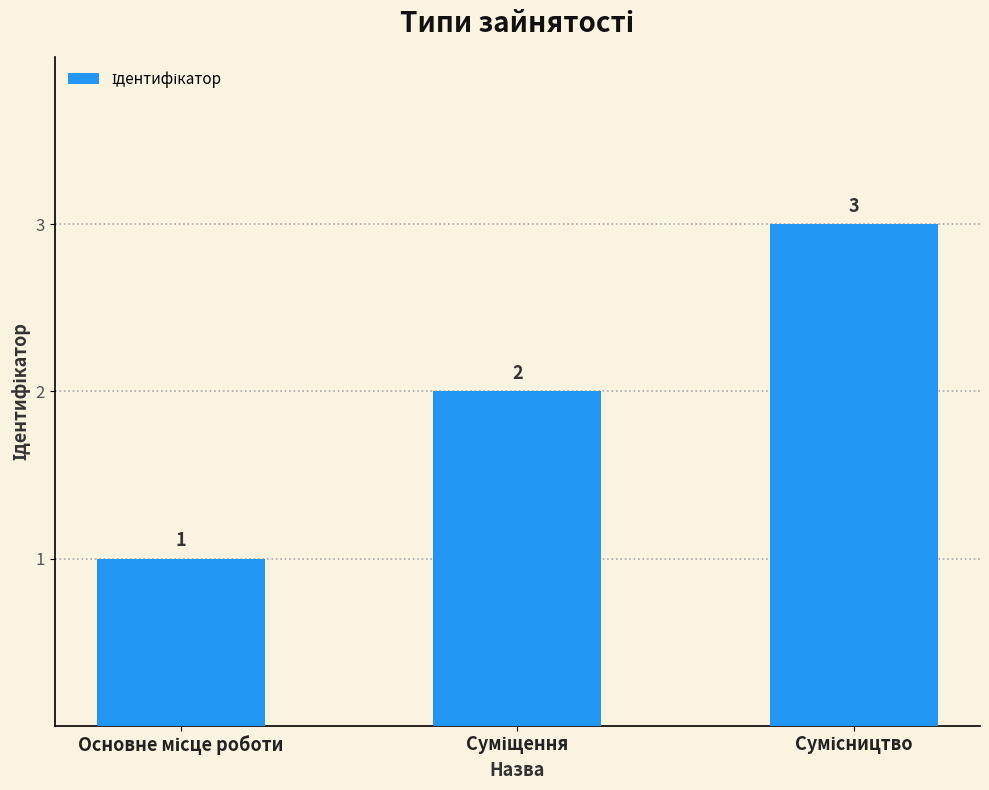

Reading left to right, extract all data points from this chart.

1	2	3